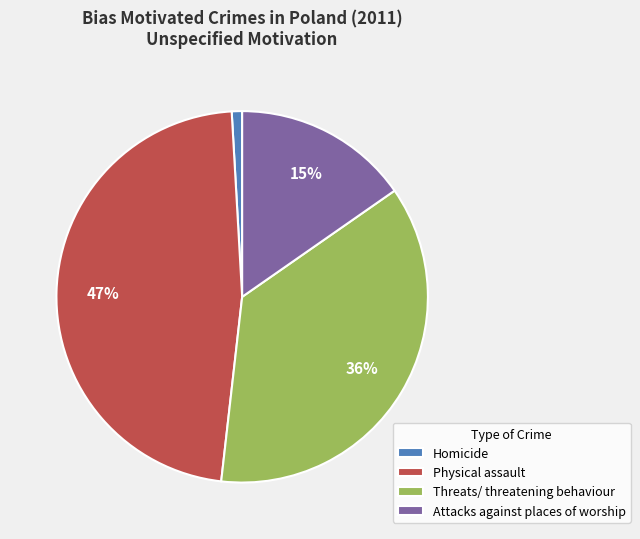

True or false: Attacks against places of worship accounts for 15% of the total.

True